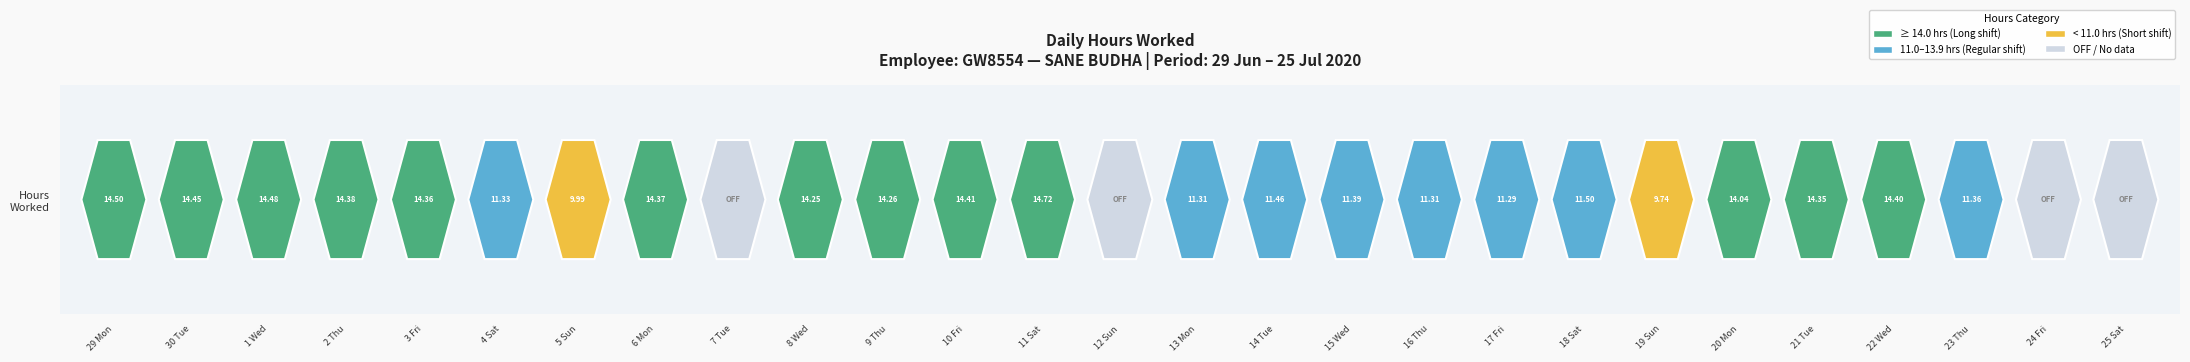

What is the ratio of the value at 1 to the value at 17?

1.3